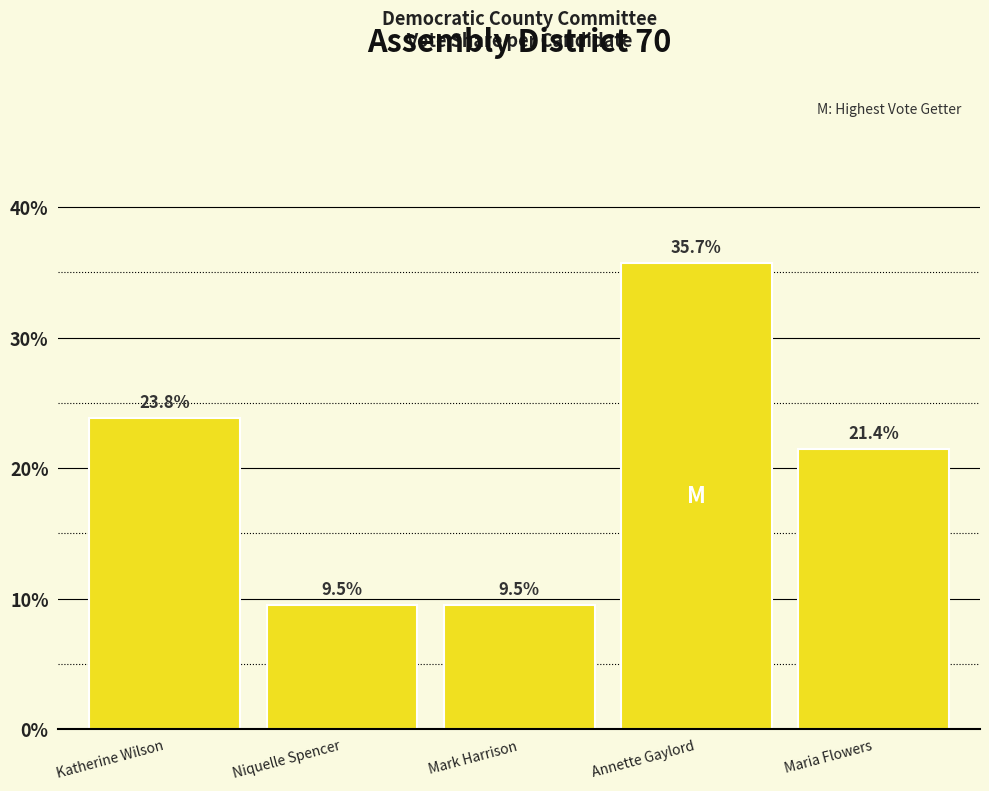

Reading left to right, extract all data points from this chart.

Katherine Wilson=23.8	Niquelle Spencer=9.5	Mark Harrison=9.5	Annette Gaylord=35.7	Maria Flowers=21.4